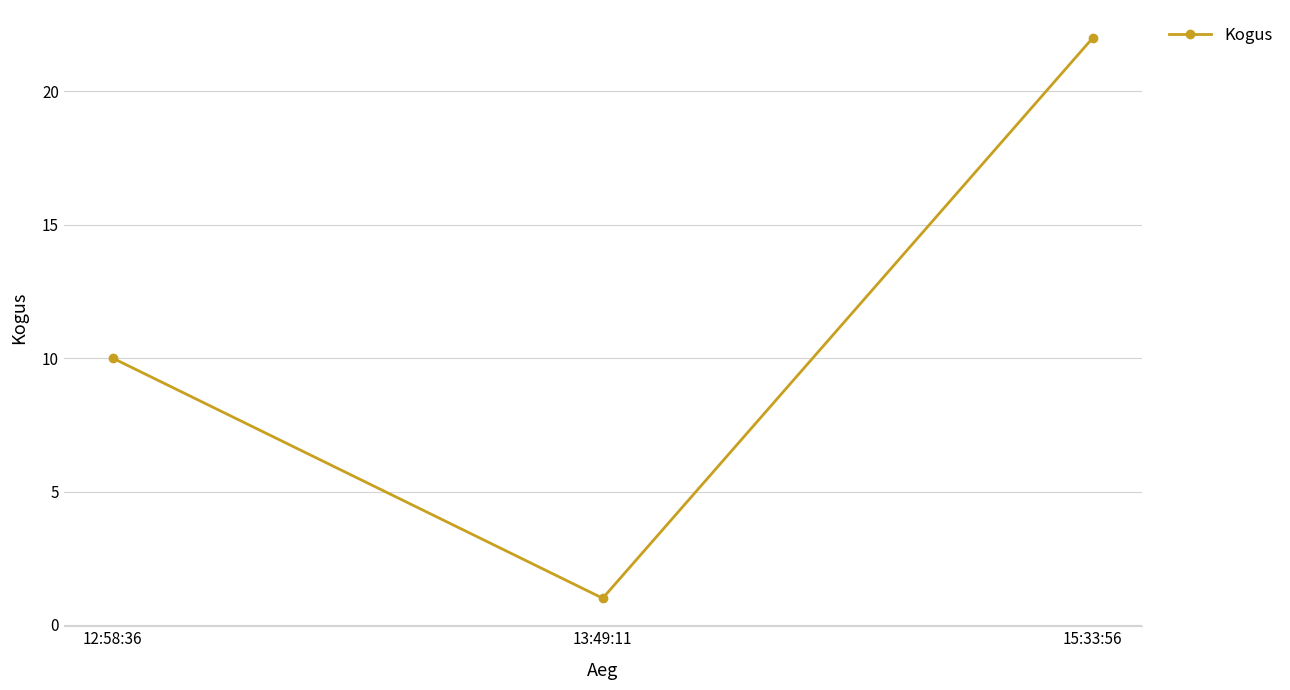

Which has a higher value, 15:33:56 or 12:58:36?

15:33:56